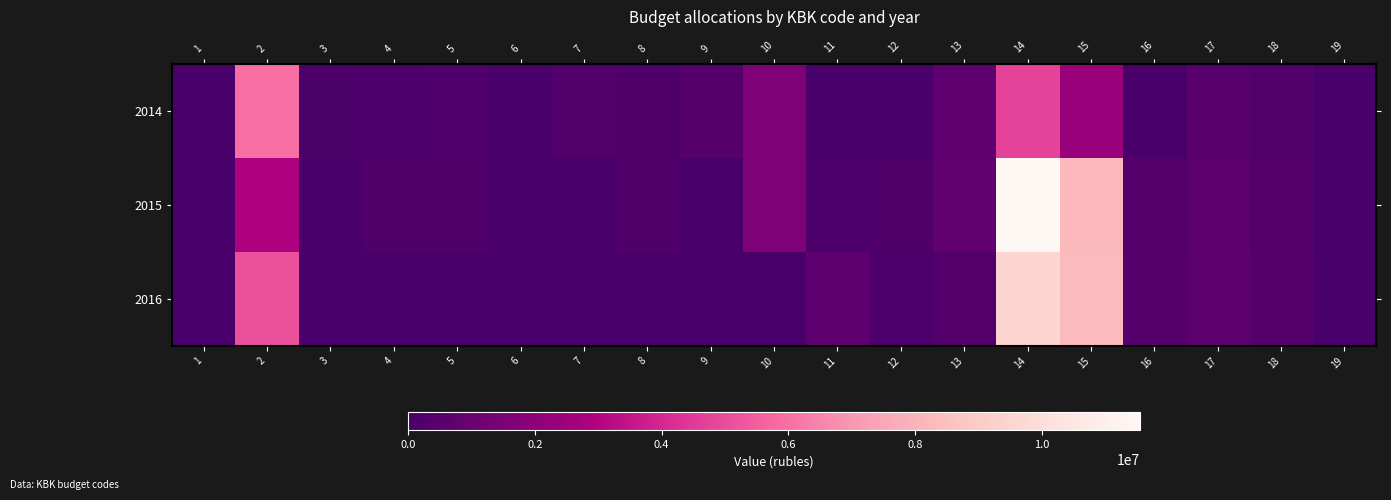

Which label corresponds to the largest value in the chart?

14